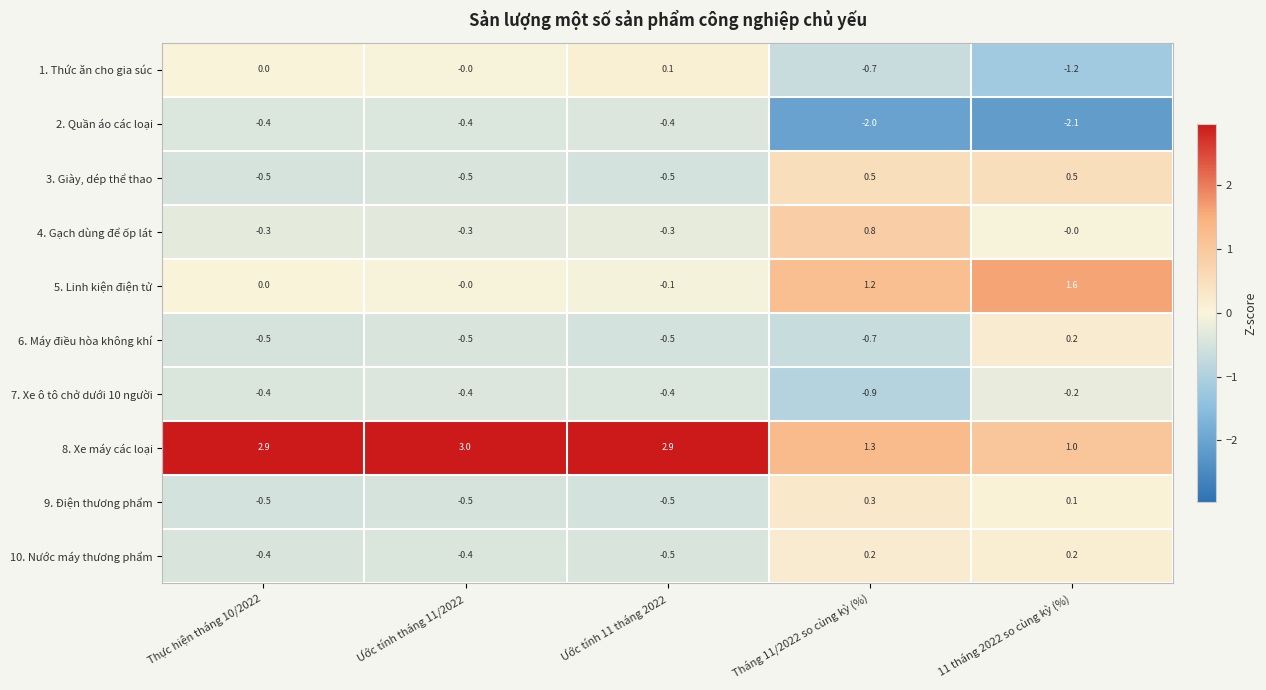

At which label is 4. Gạch dùng để ốp lát closest to 0?

11 tháng 2022 so cùng kỳ (%)